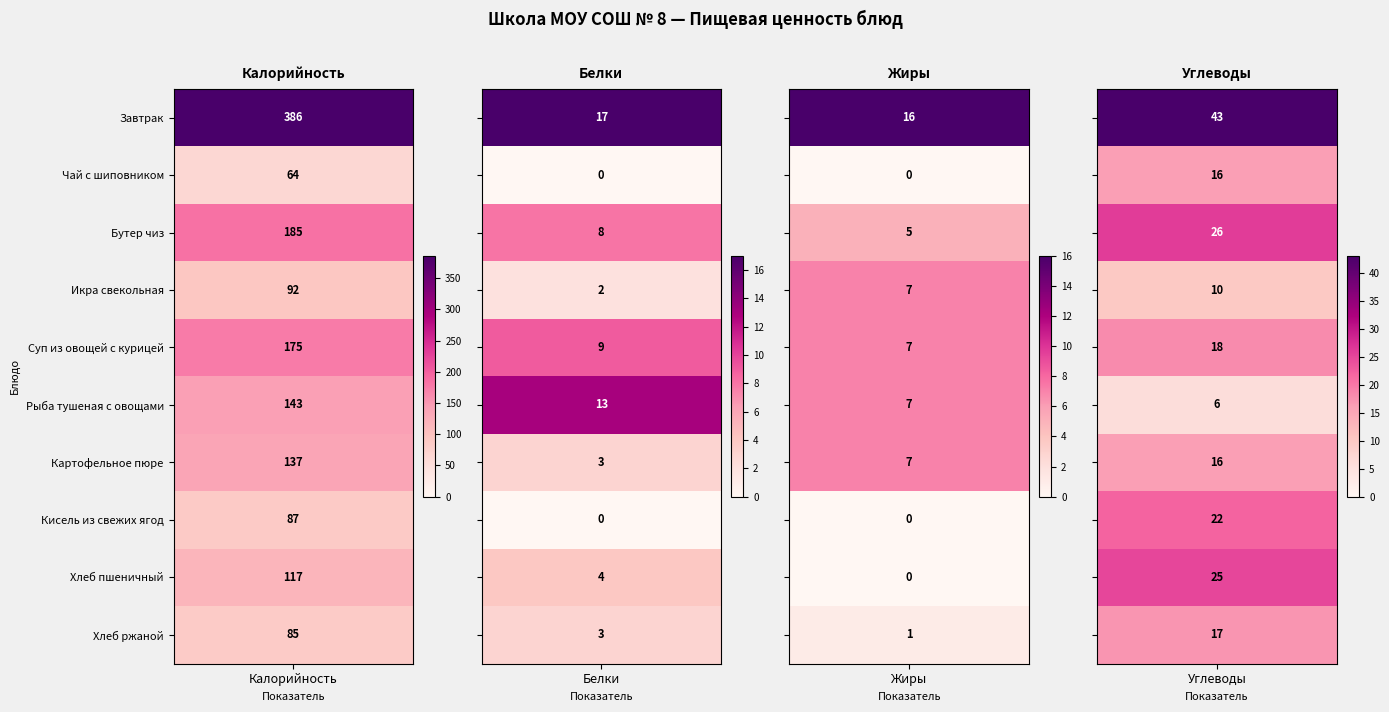

Rank the series by their maximum value, from lowest to highest.

Чай с шиповником, Хлеб ржаной, Кисель из свежих ягод, Икра свекольная, Хлеб пшеничный, Картофельное пюре, Рыба тушеная с овощами, Суп из овощей с курицей, Бутер чиз, Завтрак